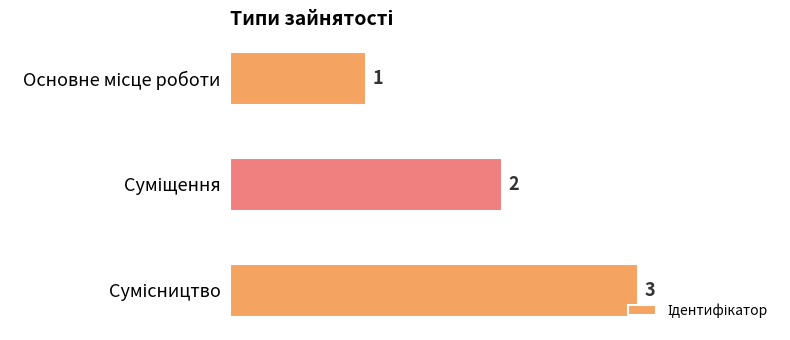

Count the values in the range 1 to 3.

3